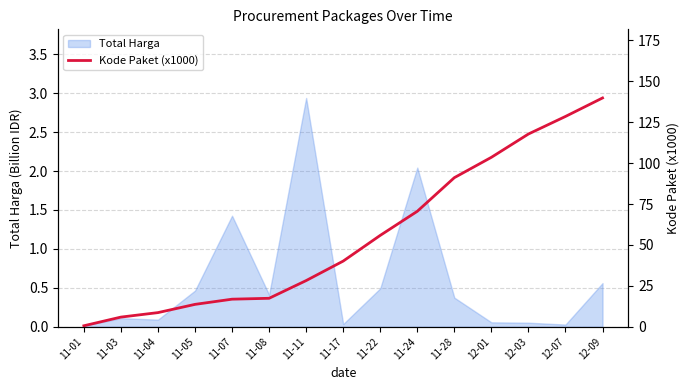

The value of Total Harga at 11-28 is 0.6. True or false?

False